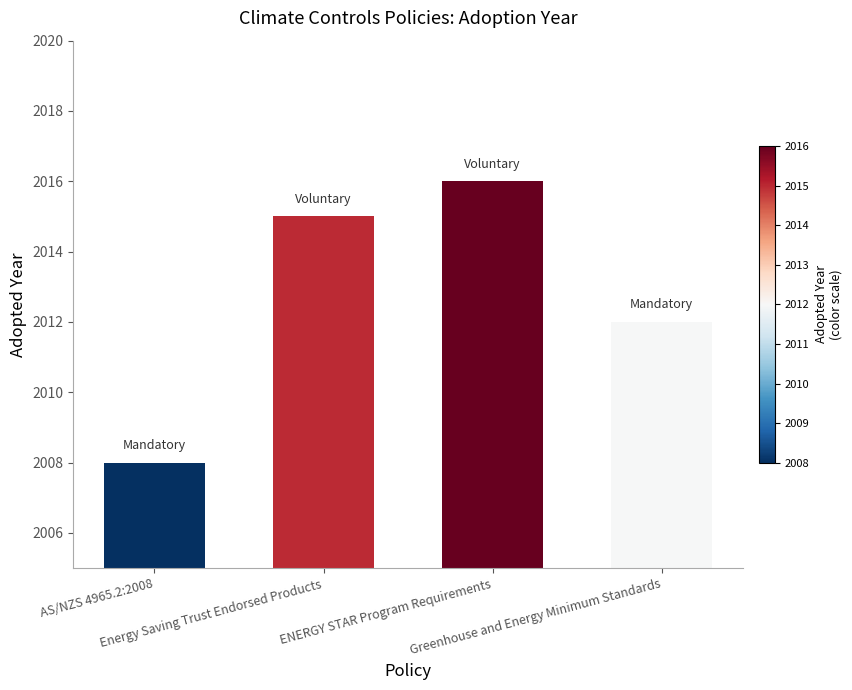

Which has a higher value, ENERGY STAR Program Requirements or Energy Saving Trust Endorsed Products?

ENERGY STAR Program Requirements